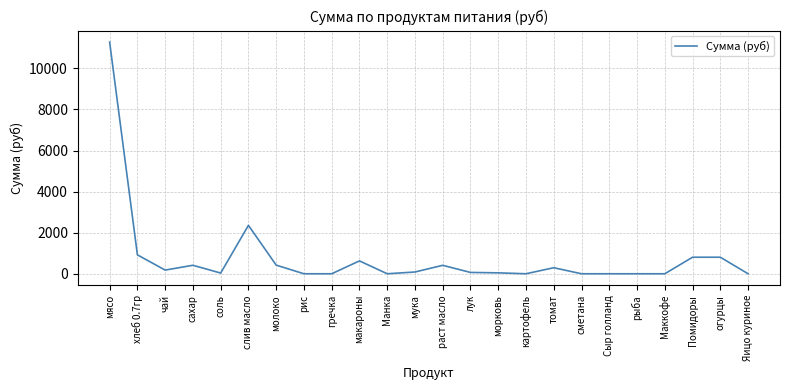

What is the greatest value displayed?

11277.0